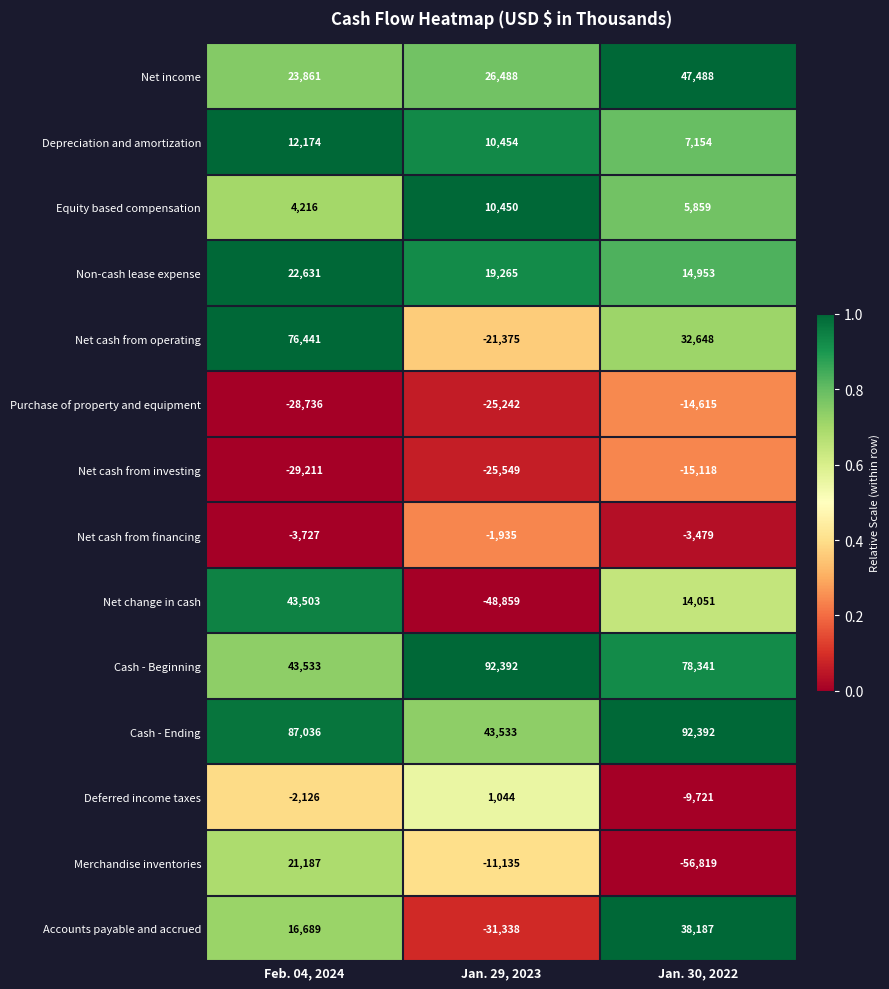

What is the minimum value shown in the chart?

-56819